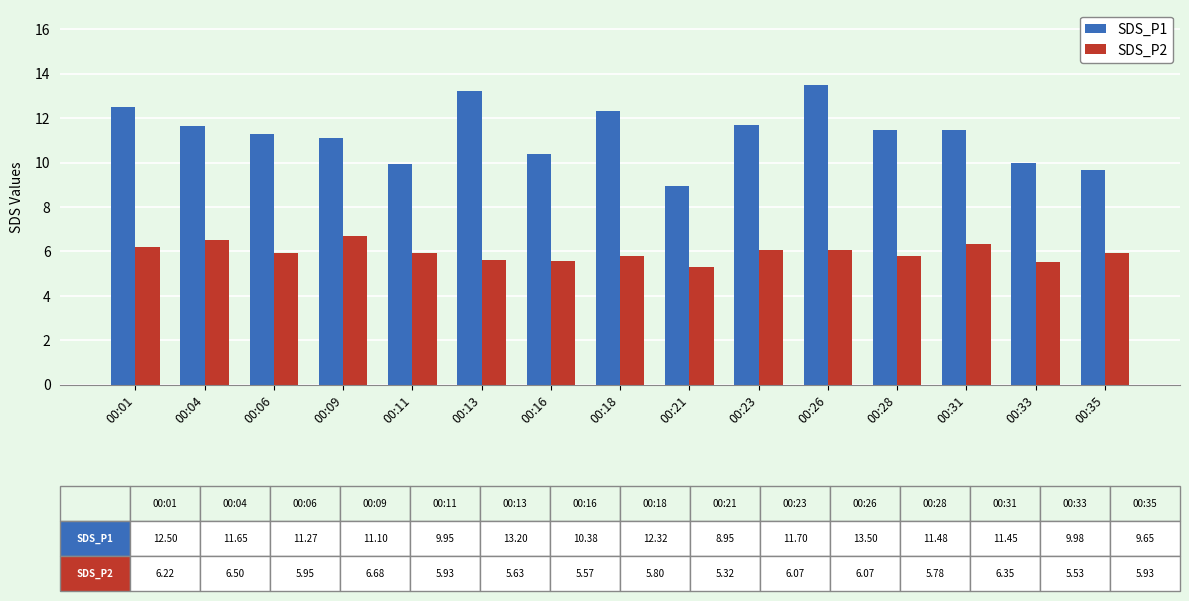

The value of SDS_P2 at 00:01 is 2.3. True or false?

False